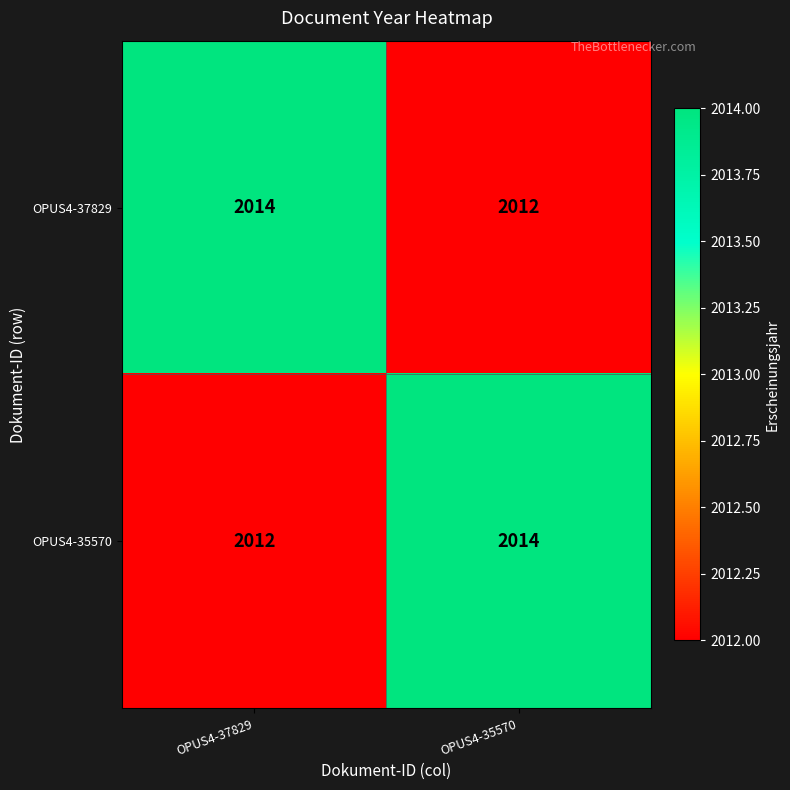

Rank the series at OPUS4-37829 from highest to lowest value.

OPUS4-37829, OPUS4-35570